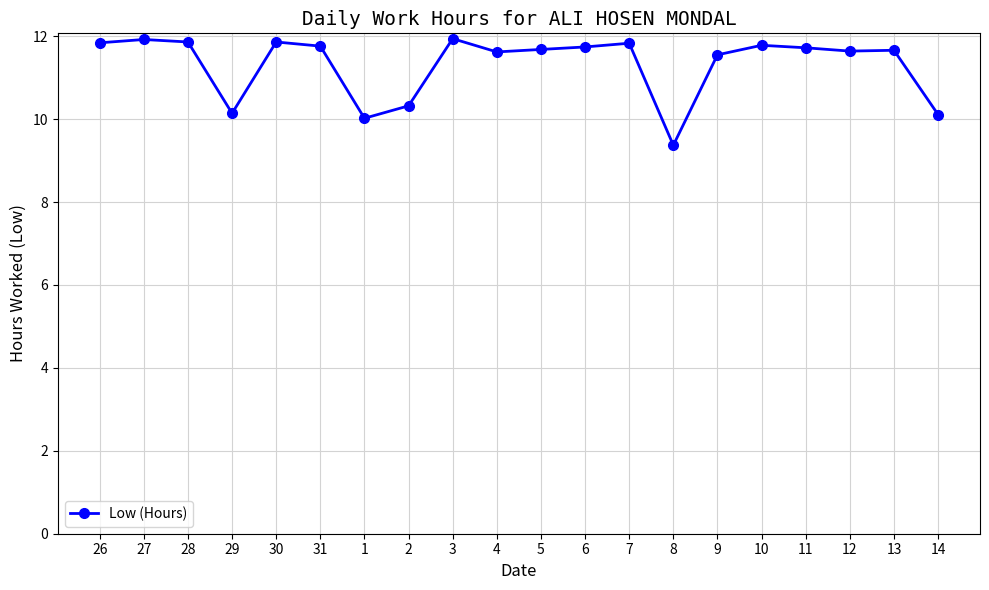

Is it true that the value at 9 is 11.6?

True